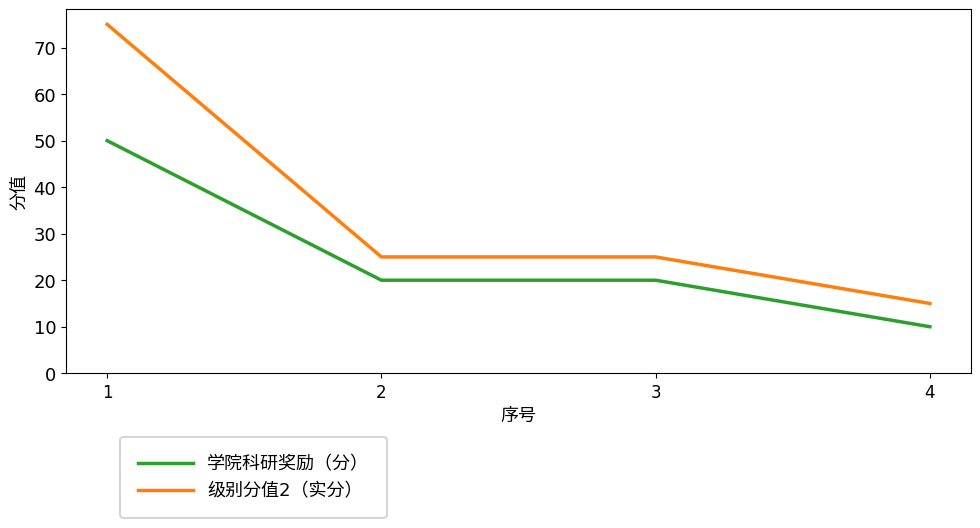

What is the difference between the highest and lowest values at 1?

25